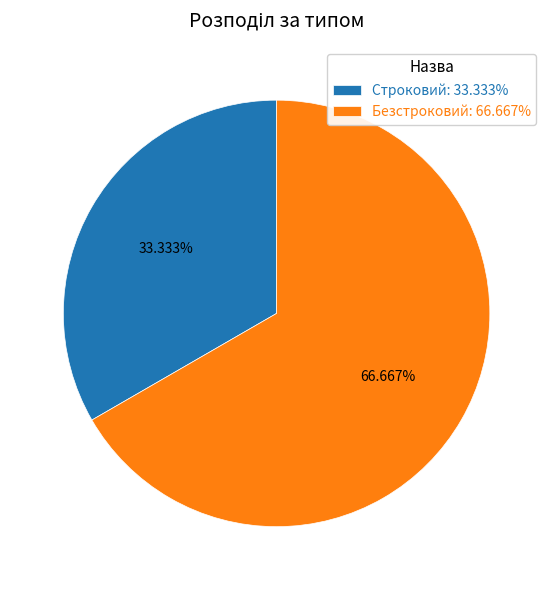

Which category has the biggest portion of the pie?

Безстроковий